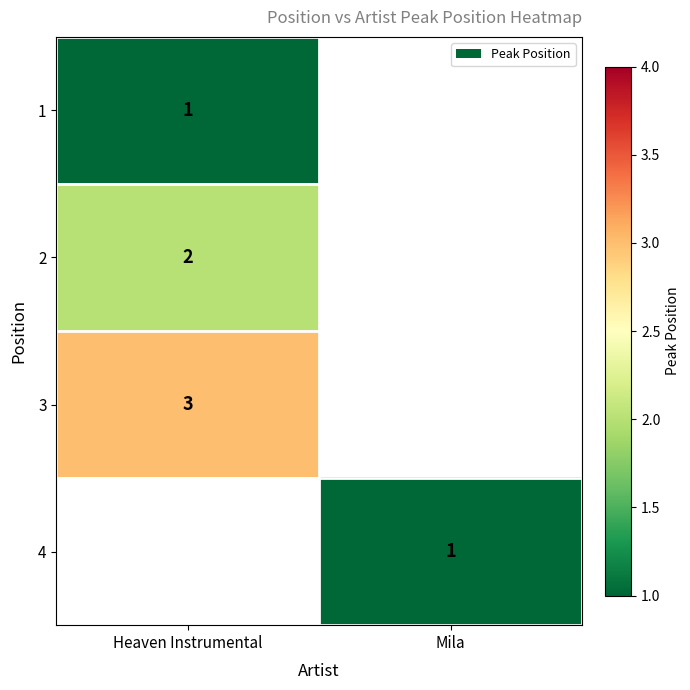

The 3 series shows 5 at Heaven Instrumental. True or false?

False